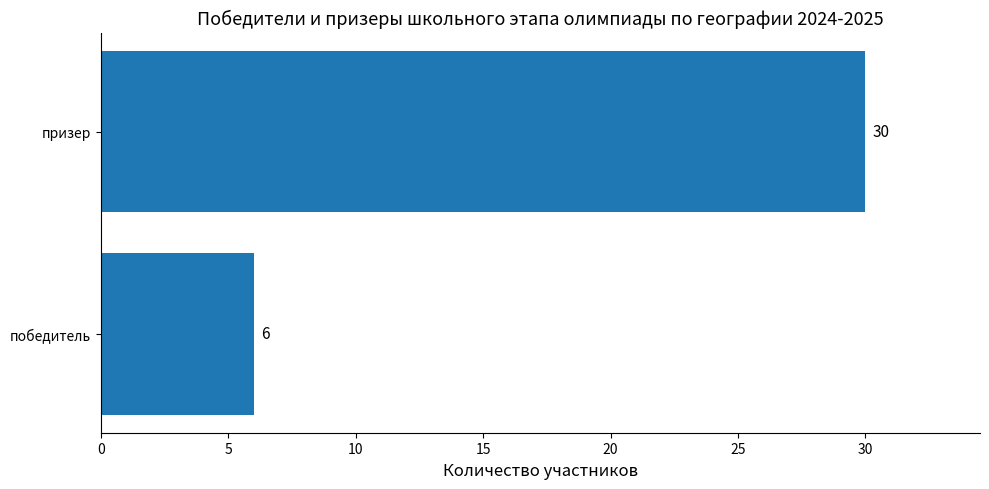

Count the values in the range 6 to 30.

2